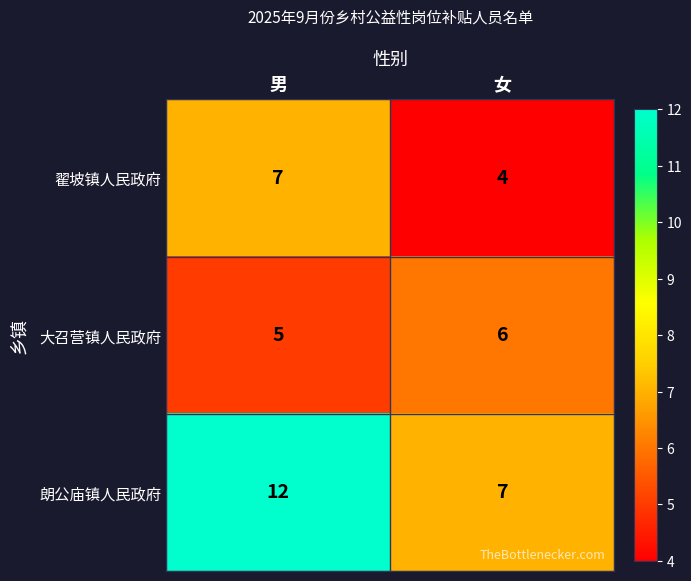

At which category is the sum across all series the highest?

男